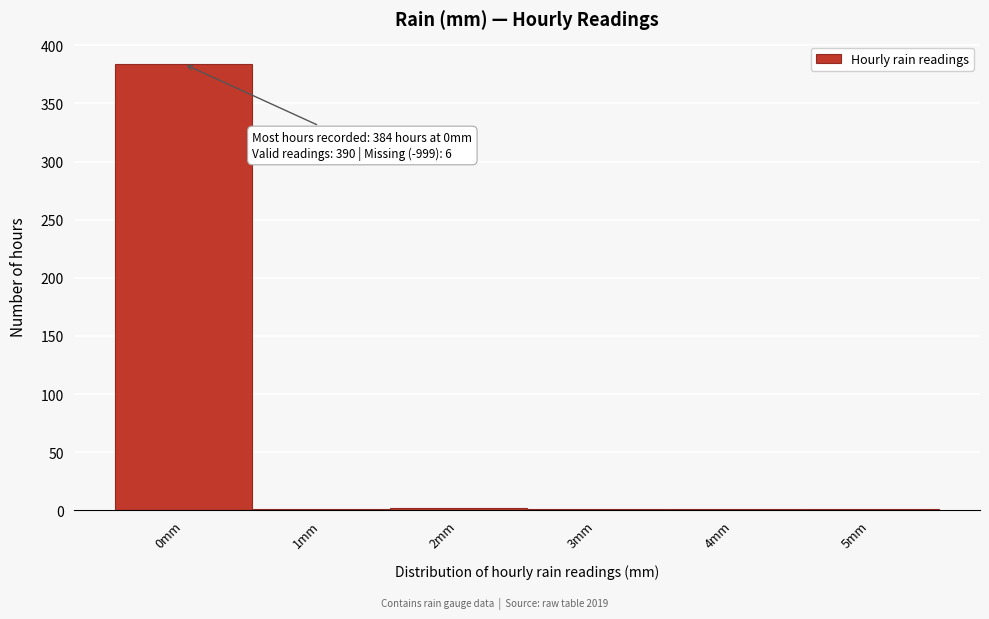

Which range on the x-axis has the tallest bar?

-0.5 to 0.5